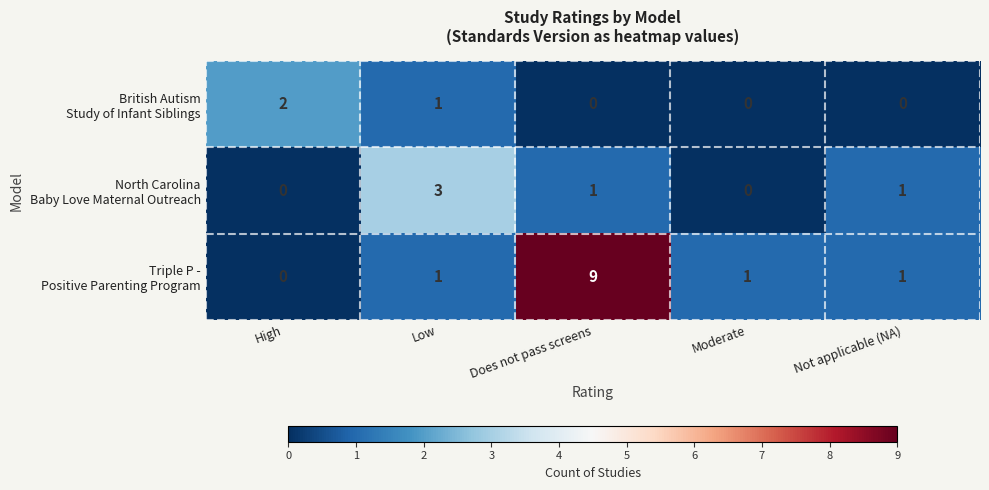

At which category is the sum across all series the highest?

Does not pass screens